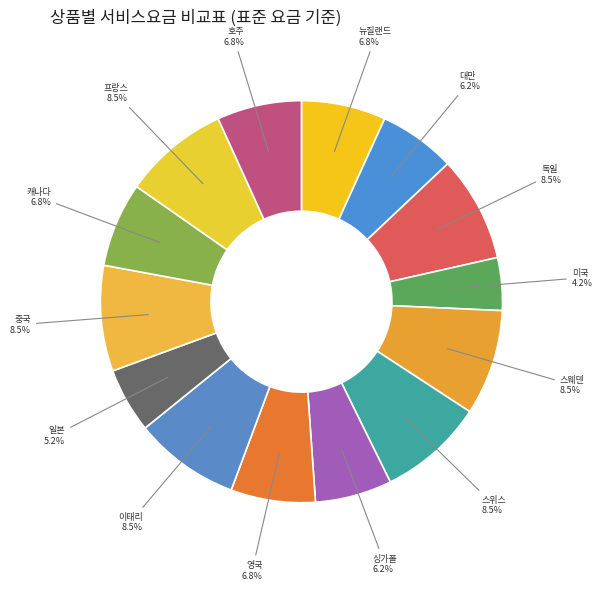

How many segments does this pie chart have?

14